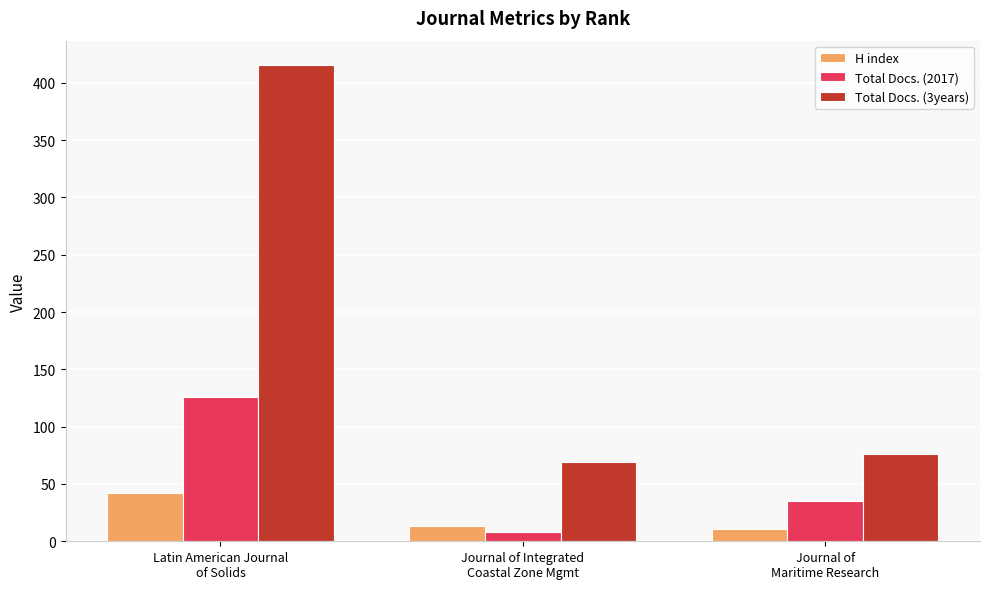

Which series has the largest range (max minus min)?

Total Docs. (3years)